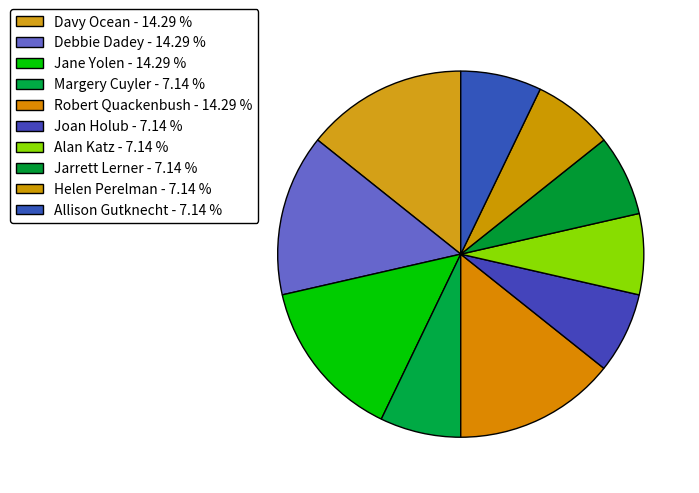

Rank the categories by value from highest to lowest.

Davy Ocean, Debbie Dadey, Jane Yolen, Robert Quackenbush, Margery Cuyler, Joan Holub, Alan Katz, Jarrett Lerner, Helen Perelman, Allison Gutknecht